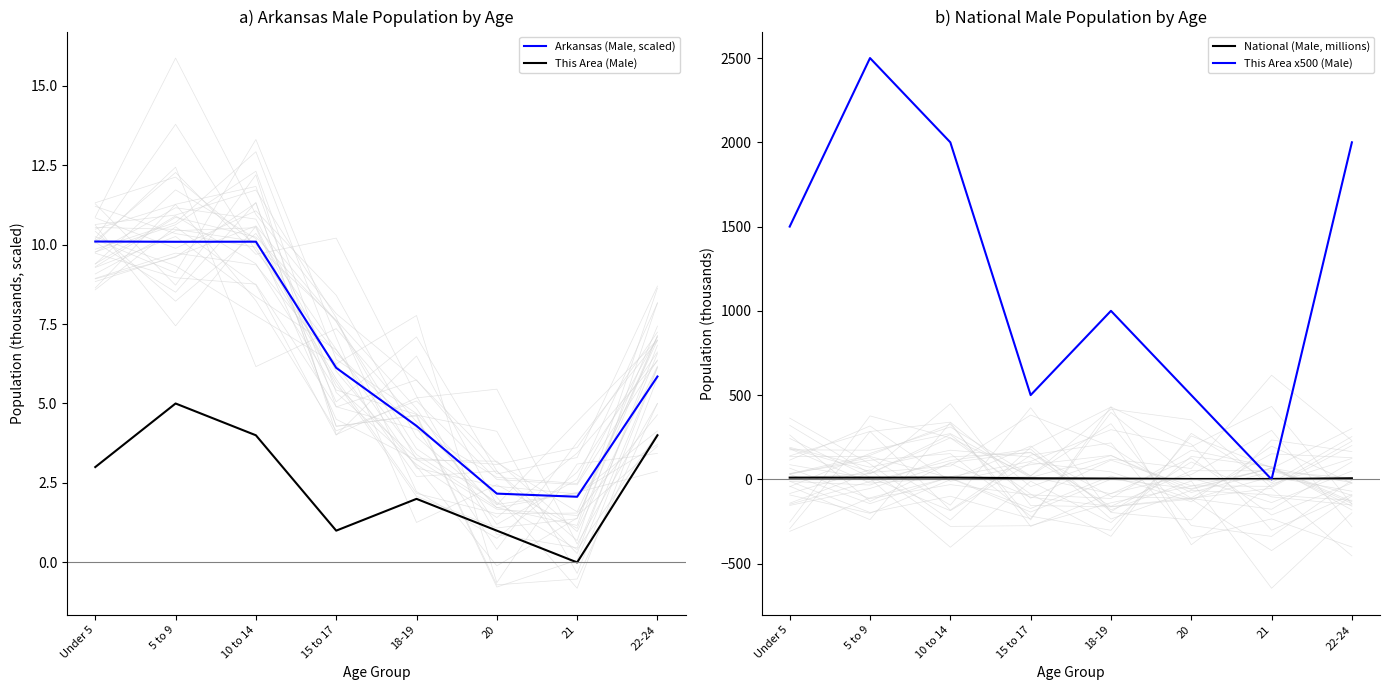

Does the chart display data point markers on the line(s)?

No